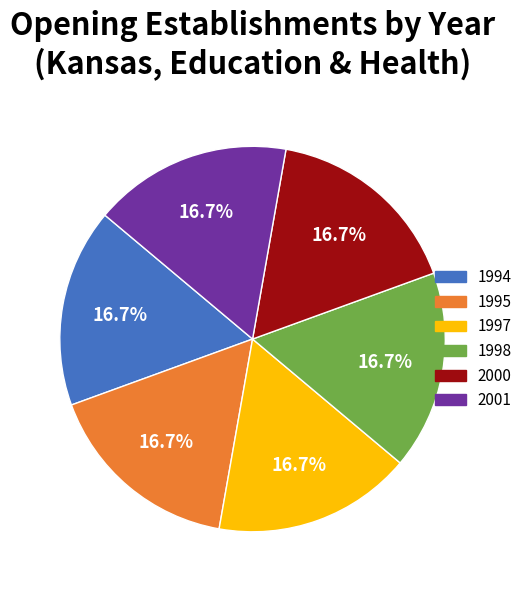

Is there a majority slice in this chart?

No